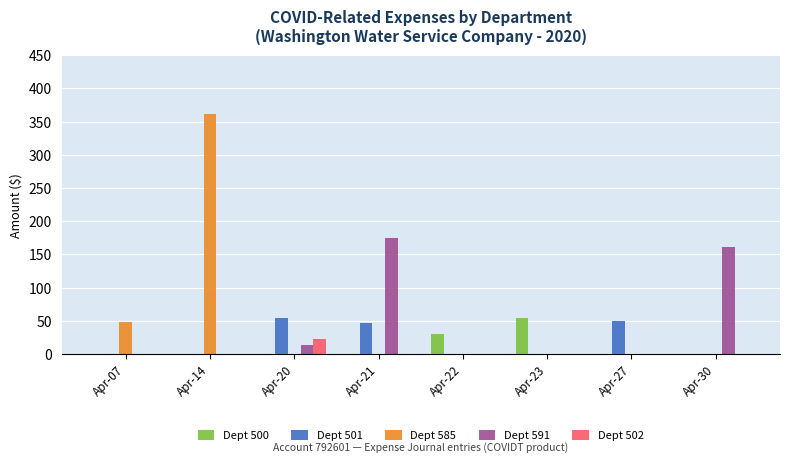

Which series has the largest total across all categories?

Dept 585